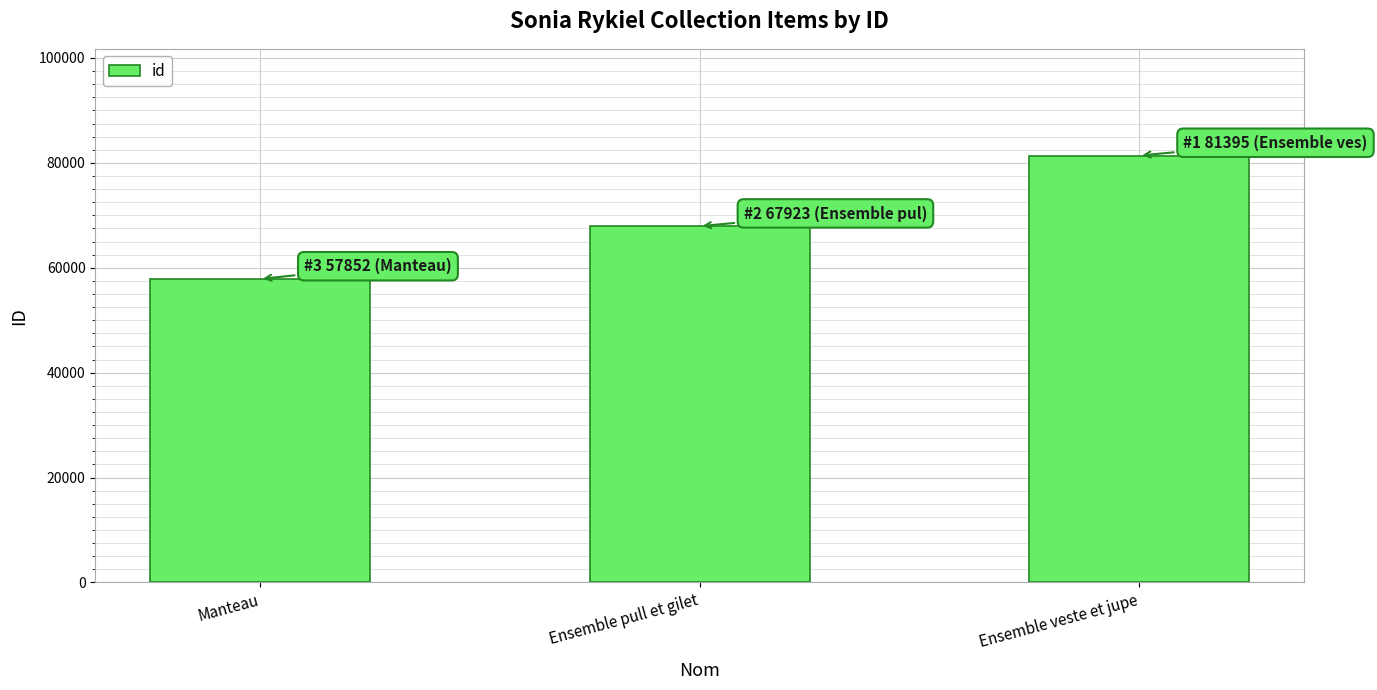

How many data points are less than 67923?

1